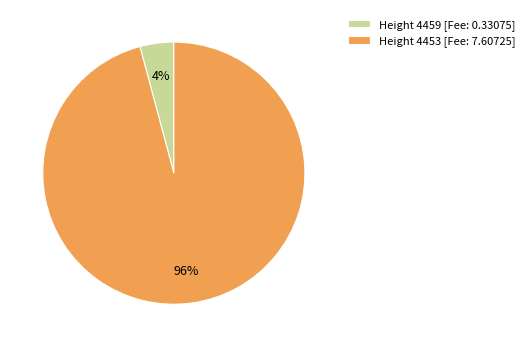

To the nearest percent, what portion does Height 4453 [Fee: 7.60725] represent?

96%